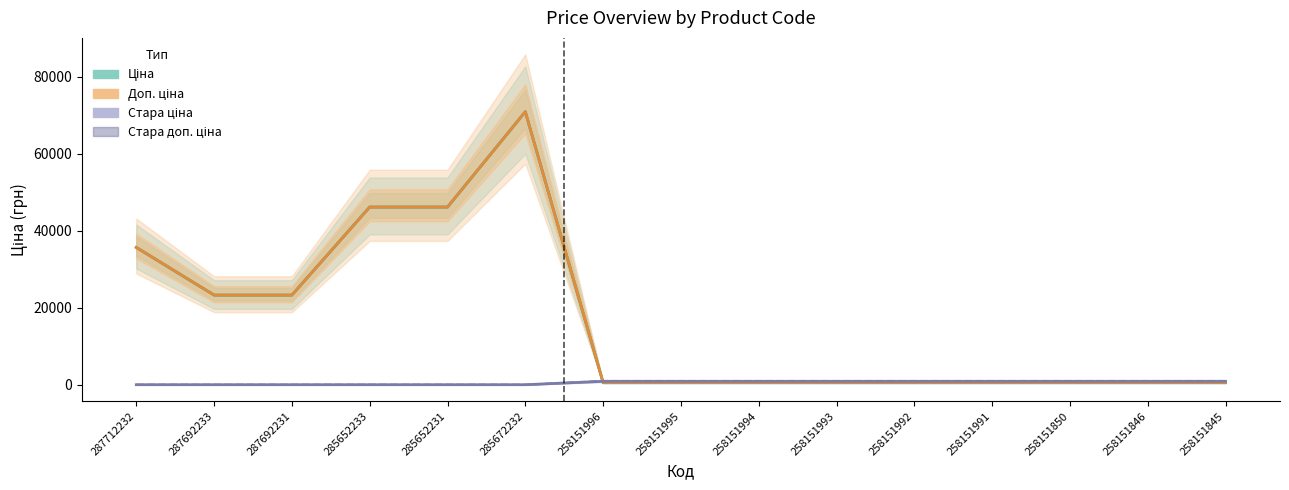

How many times do Ціна and Стара доп. ціна cross each other?

1